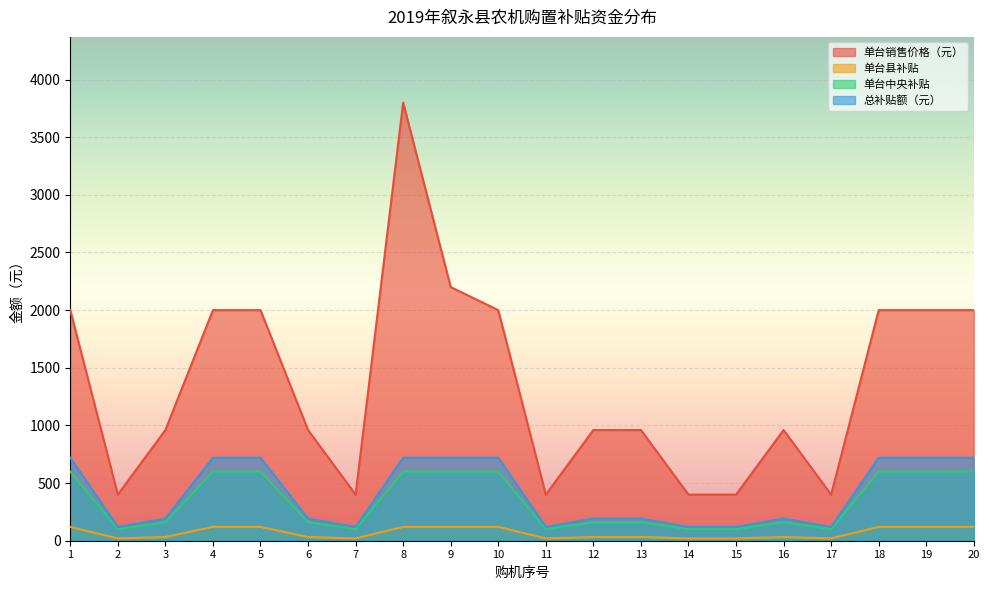

True or false: 单台中央补贴 has more than 2 points higher than both neighbors.

False